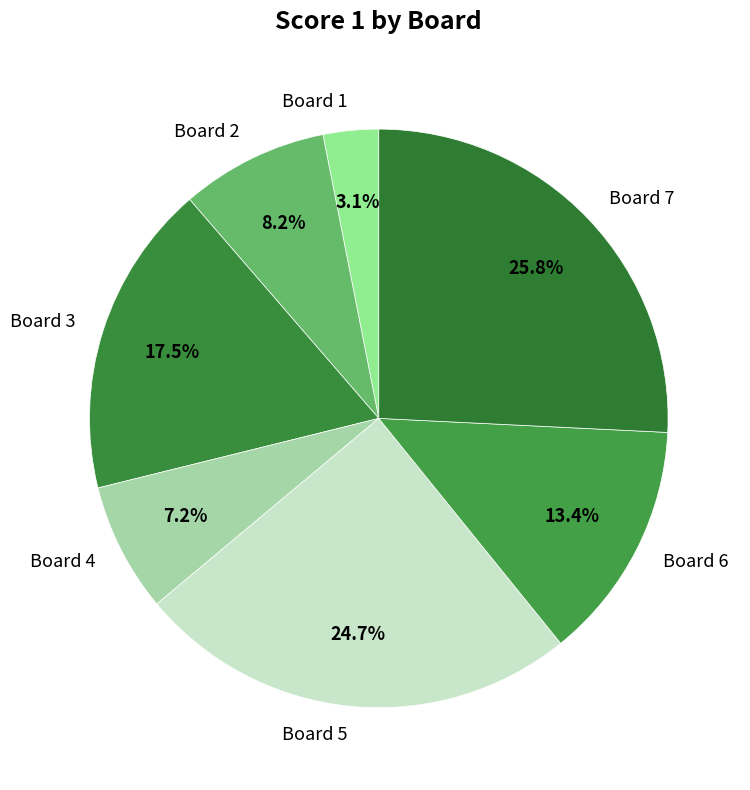

What portion of the pie excludes Board 3?

82.5%